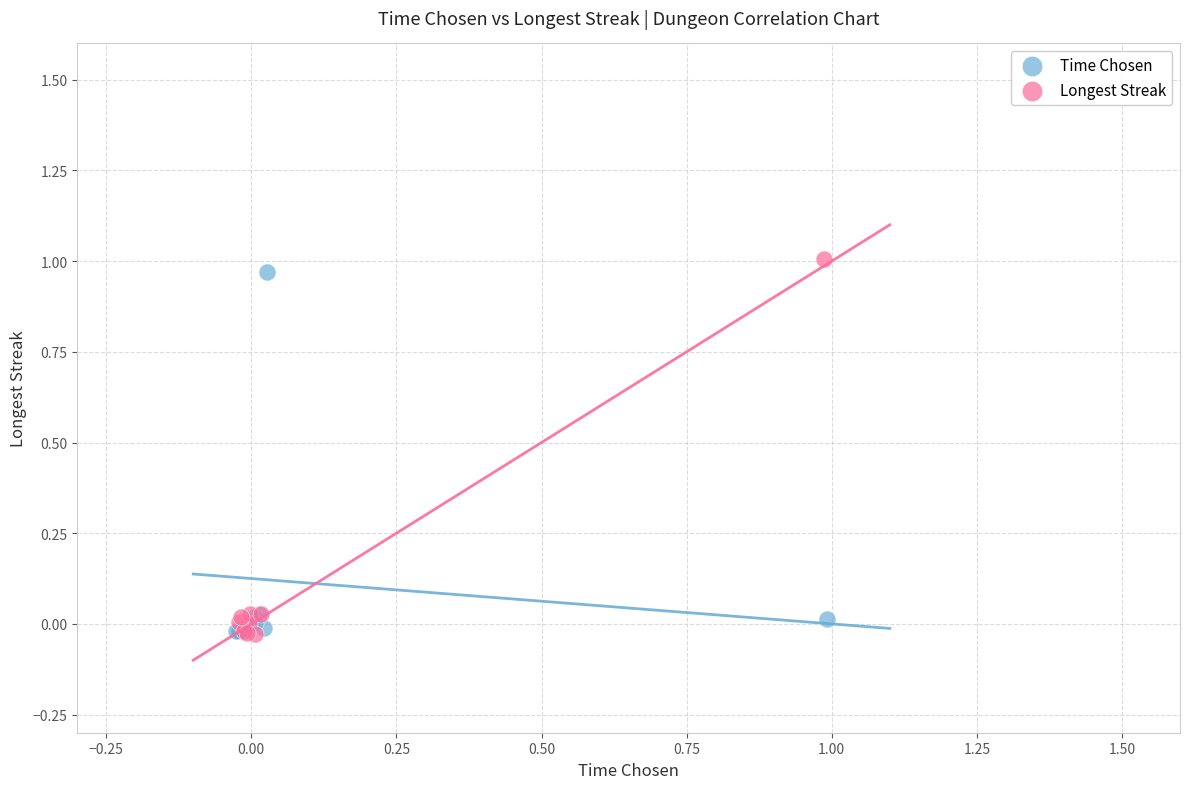

Which series reaches the maximum Y coordinate?

Longest Streak